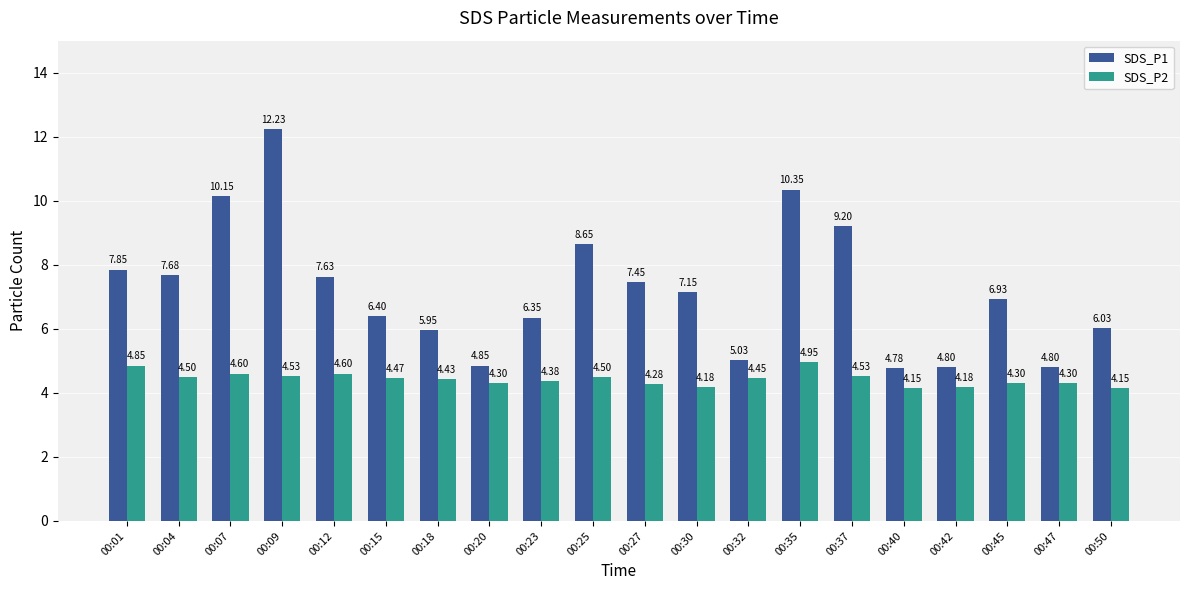

Rank the series at 00:42 from lowest to highest value.

SDS_P2, SDS_P1